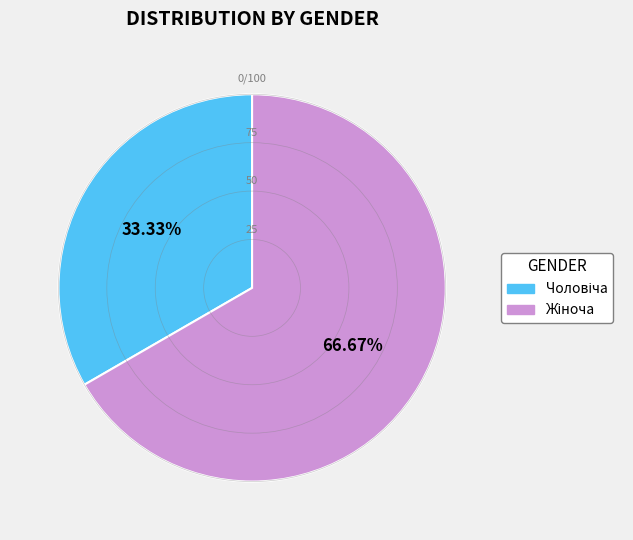

Is there any slice that represents more than half of the pie?

Yes